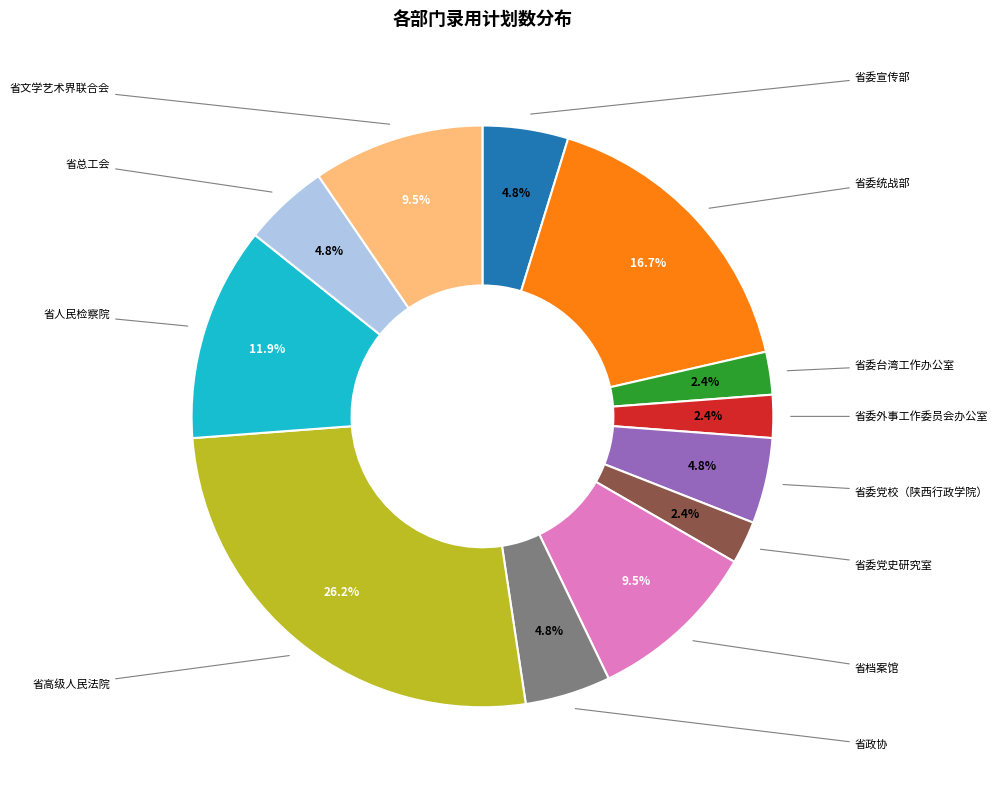

Is there a majority slice in this chart?

No